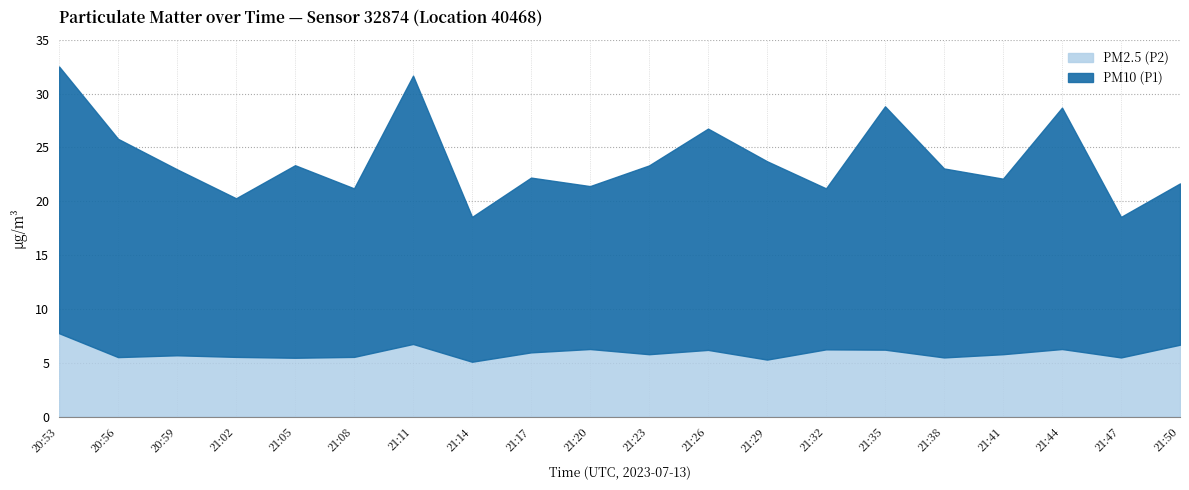

The value of PM10 (P1) at 20:59 is 17.3. True or false?

True